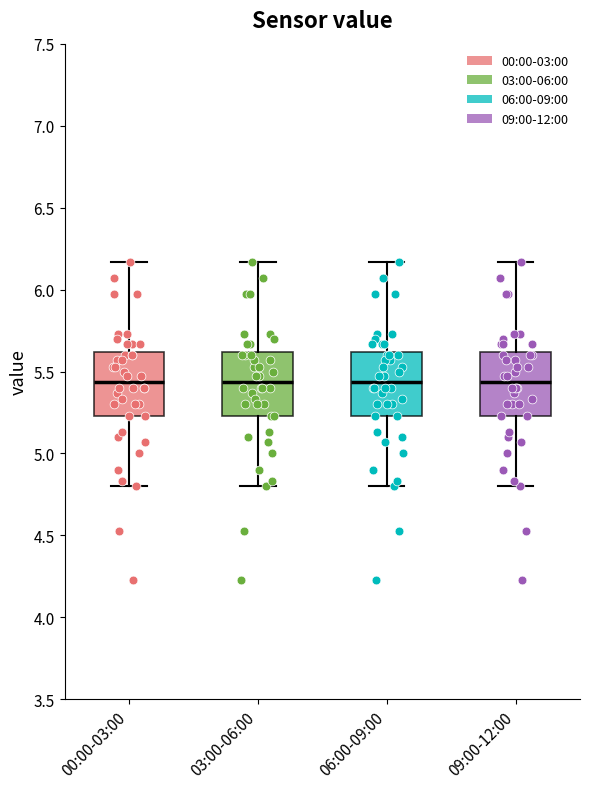

Reading left to right, transcribe this box plot: for each box, give where its median line is, the range the box spans, and where its two whiskers end, as read against the y-axis. The values are not printed on the chart, so give them approximately, as read against the axis.

00:00-03:00: median 5.45, box 5.25 to 5.60, whiskers 4.80 to 6.15
03:00-06:00: median 5.45, box 5.25 to 5.60, whiskers 4.80 to 6.15
06:00-09:00: median 5.45, box 5.25 to 5.60, whiskers 4.80 to 6.15
09:00-12:00: median 5.45, box 5.25 to 5.60, whiskers 4.80 to 6.15